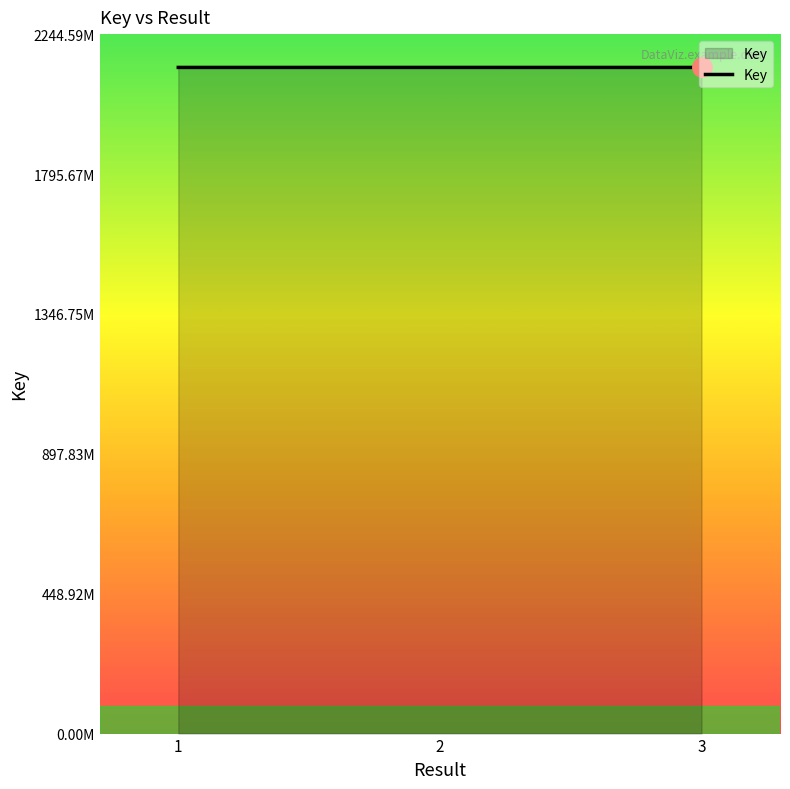

What is the sum of all values?

6413035545